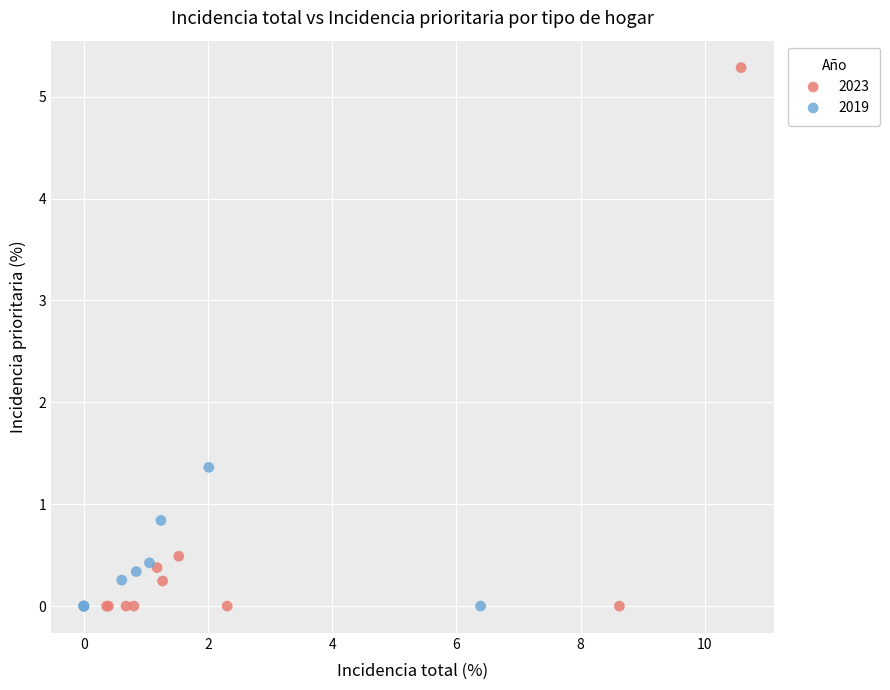

Which series reaches the maximum Y coordinate?

2023